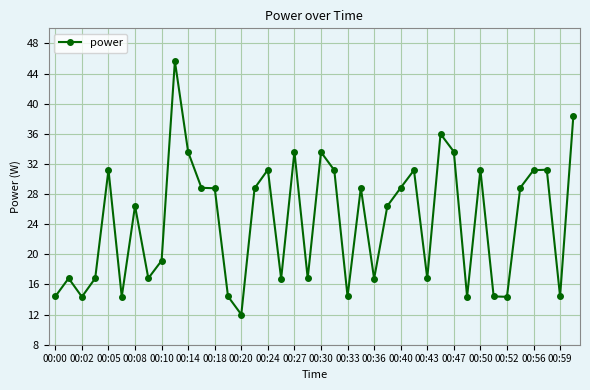

What is the minimum value shown in the chart?

12.0